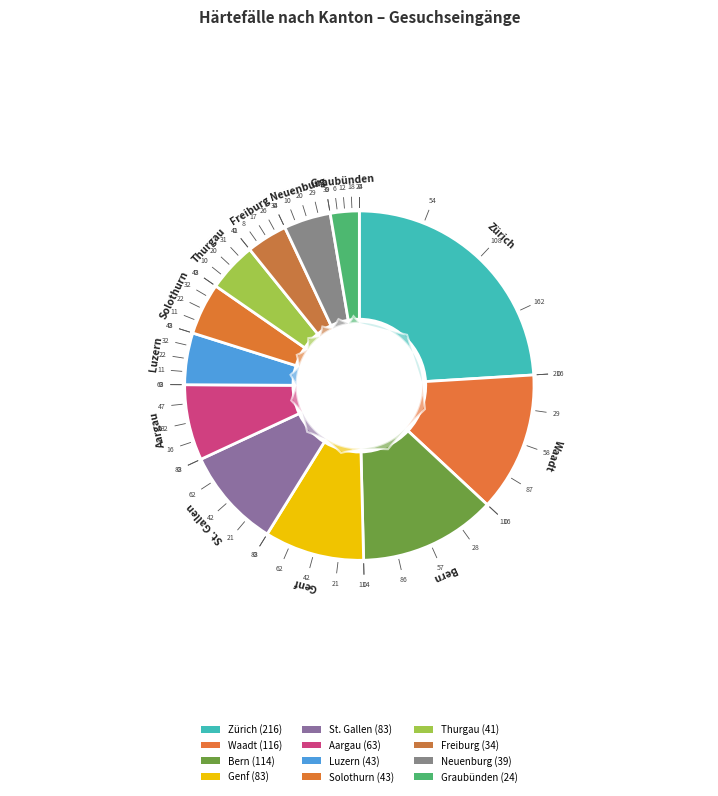

How many slices are in this pie chart?

12